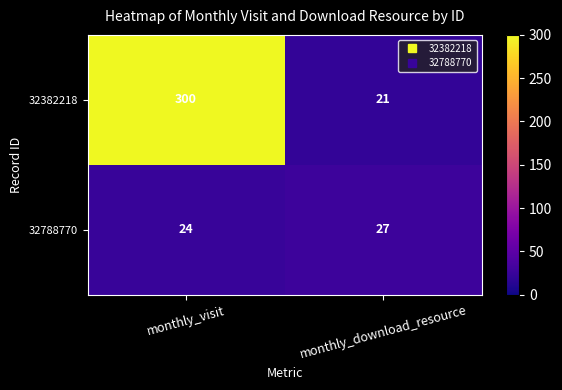

Which series changed the most between monthly_visit and monthly_download_resource?

32382218